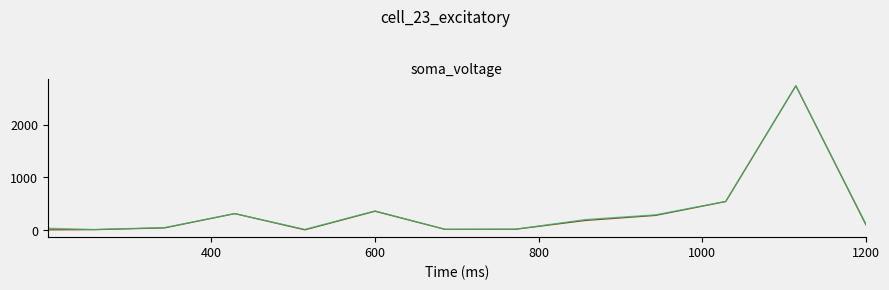

What is the maximum value shown in the chart?

2737